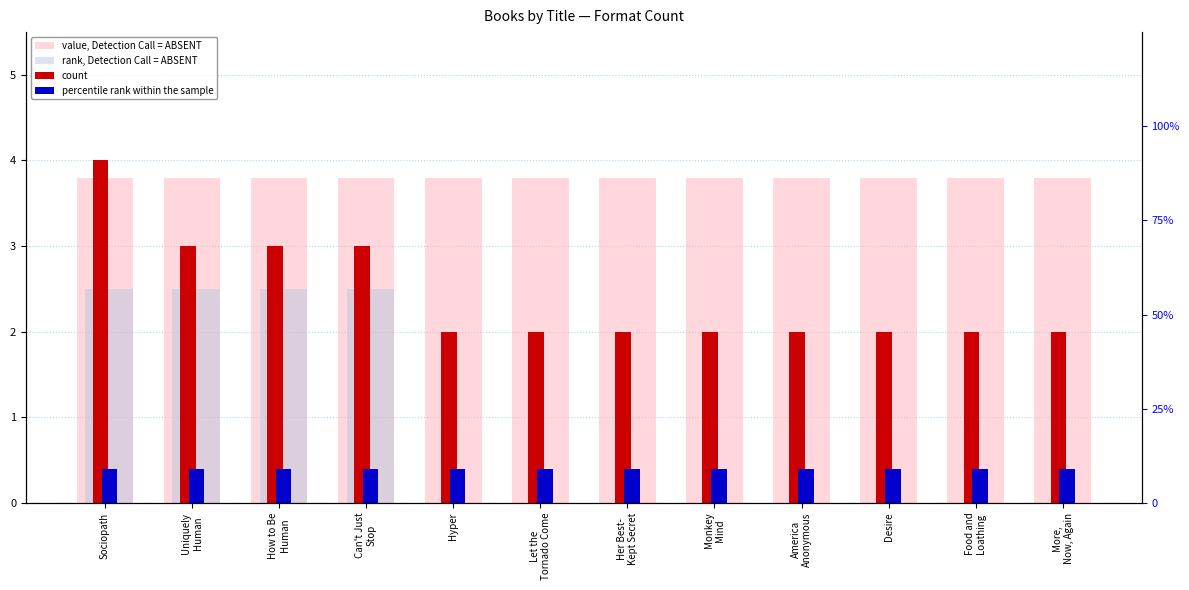

Reading left to right, transcribe all the data shown in this chart.

value, Detection Call = ABSENT: Sociopath=3.8	Uniquely
Human=3.8	How to Be
Human=3.8	Can't Just
Stop=3.8	Hyper=3.8	Let the
Tornado Come=3.8	Her Best-
Kept Secret=3.8	Monkey
Mind=3.8	America
Anonymous=3.8	Desire=3.8	Food and
Loathing=3.8	More,
Now, Again=3.8
rank, Detection Call = ABSENT: Sociopath=2.5	Uniquely
Human=2.5	How to Be
Human=2.5	Can't Just
Stop=2.5	Hyper=0.0	Let the
Tornado Come=0.0	Her Best-
Kept Secret=0.0	Monkey
Mind=0.0	America
Anonymous=0.0	Desire=0.0	Food and
Loathing=0.0	More,
Now, Again=0.0
count: Sociopath=4.0	Uniquely
Human=3.0	How to Be
Human=3.0	Can't Just
Stop=3.0	Hyper=2.0	Let the
Tornado Come=2.0	Her Best-
Kept Secret=2.0	Monkey
Mind=2.0	America
Anonymous=2.0	Desire=2.0	Food and
Loathing=2.0	More,
Now, Again=2.0
percentile rank within the sample: Sociopath=0.4	Uniquely
Human=0.4	How to Be
Human=0.4	Can't Just
Stop=0.4	Hyper=0.4	Let the
Tornado Come=0.4	Her Best-
Kept Secret=0.4	Monkey
Mind=0.4	America
Anonymous=0.4	Desire=0.4	Food and
Loathing=0.4	More,
Now, Again=0.4